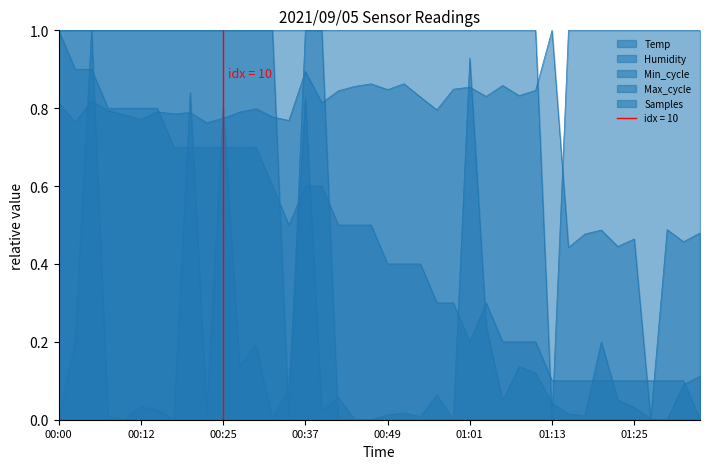

Is the value of Samples at 00:10 greater than the value of Min_cycle at 00:20?

No